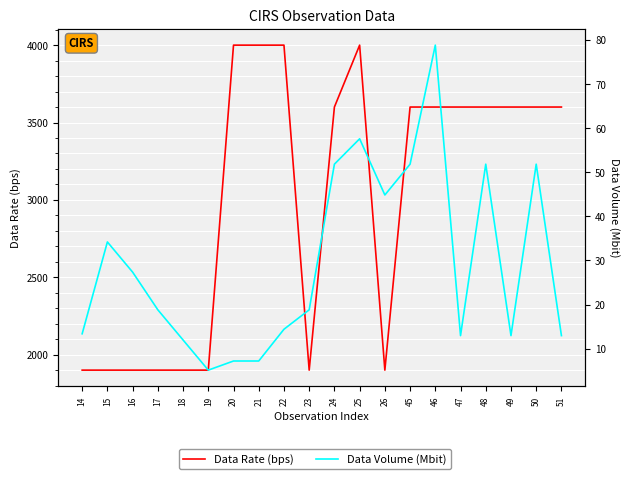

List the labels in order of Data Volume (Mbit) value, largest first.

46, 25, 24, 45, 48, 50, 26, 15, 16, 17, 23, 22, 14, 47, 49, 51, 18, 20, 21, 19